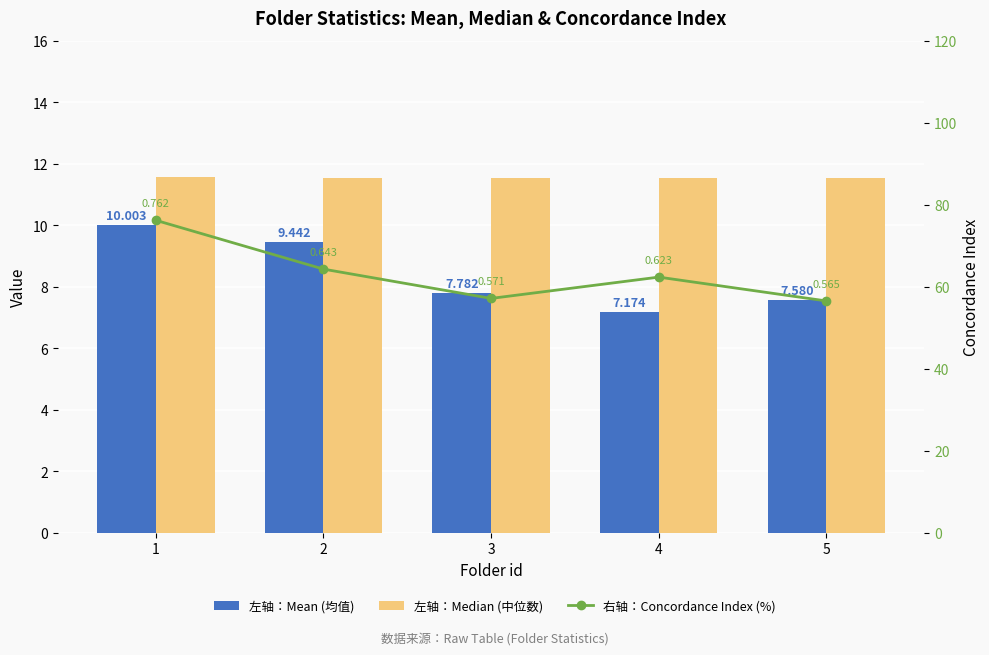

Where is 右轴：Concordance Index (%) nearest to the value 0?

5